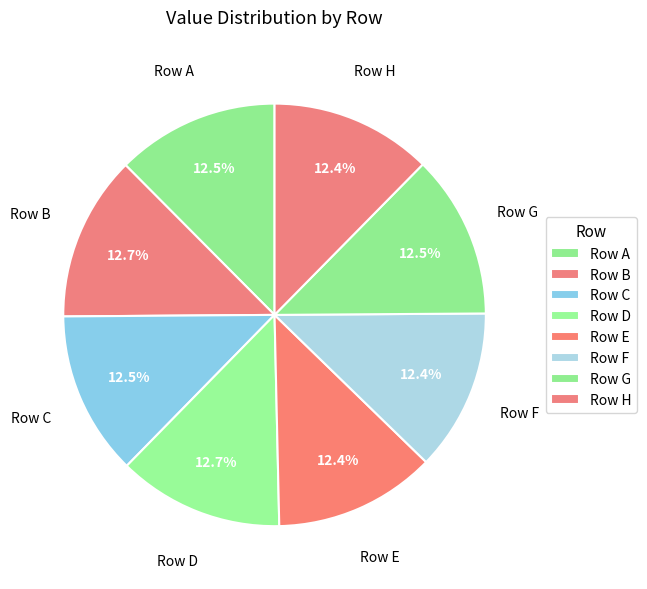

How many segments does this pie chart have?

8